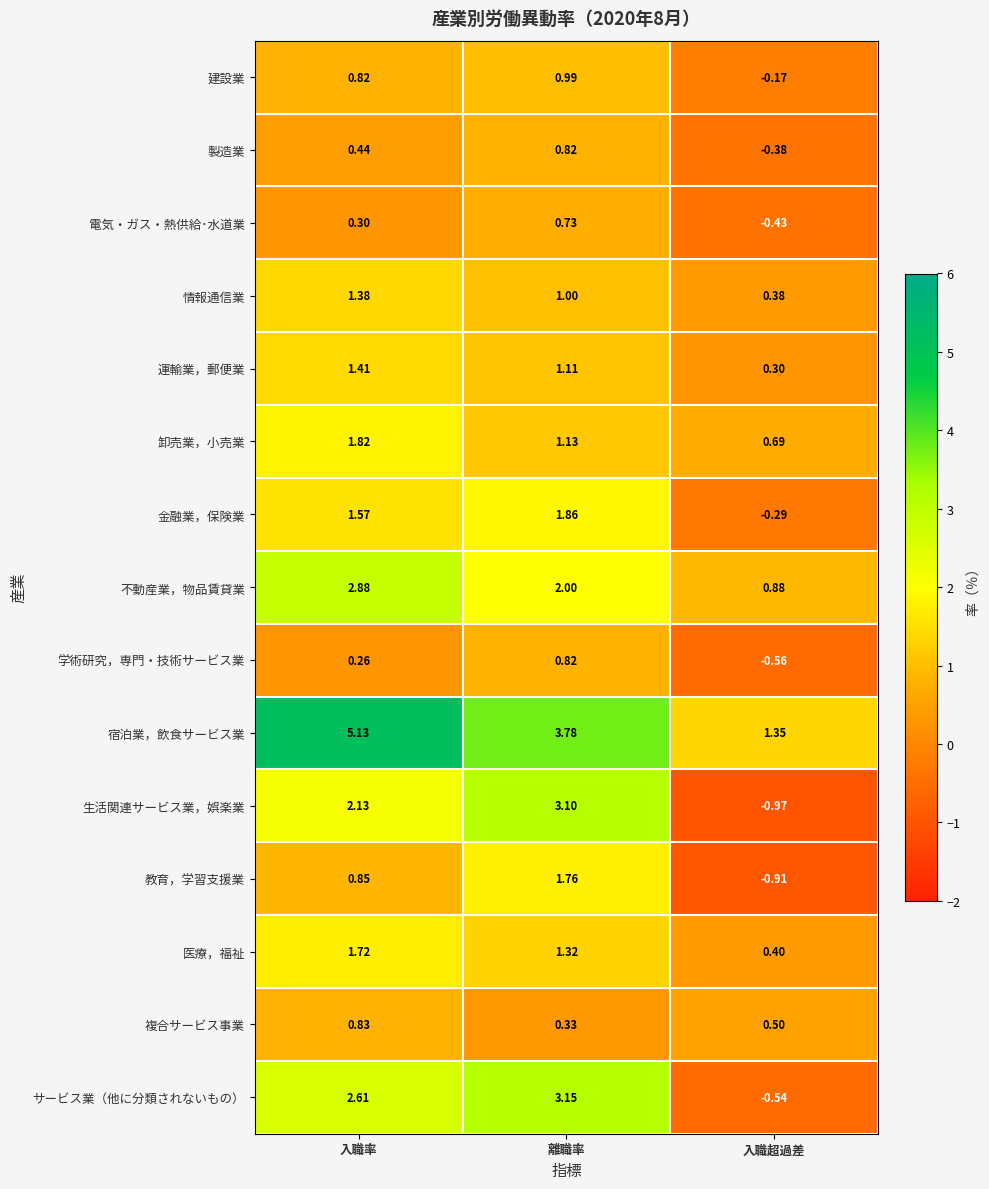

Which category has the lowest value in the 製造業 series?

入職超過差